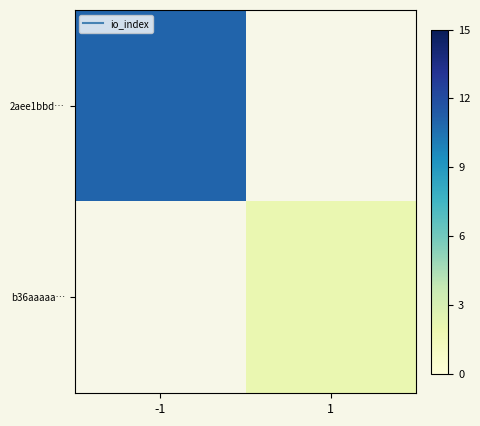

At how many categories does at least one series exceed 2?

1